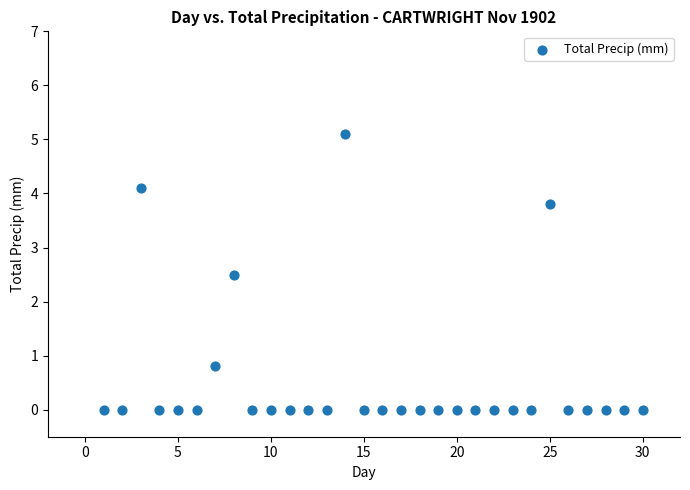

What Y value in the scatter plot is closest to 2?

2.5